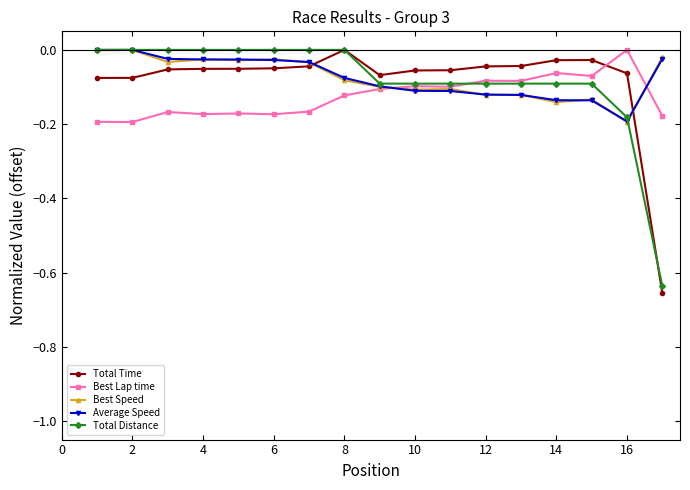

True or false: Total Distance has more than 2 points higher than both neighbors.

False